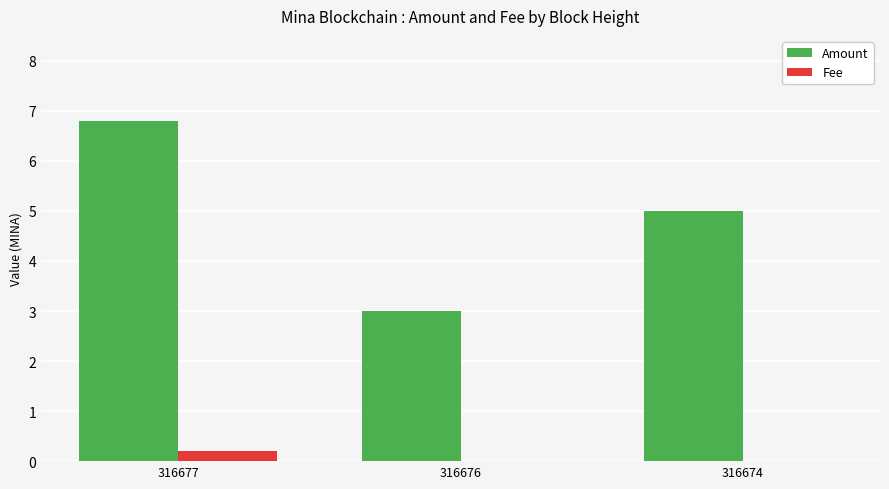

Is it true that Amount equals 3.0 at 316676?

True